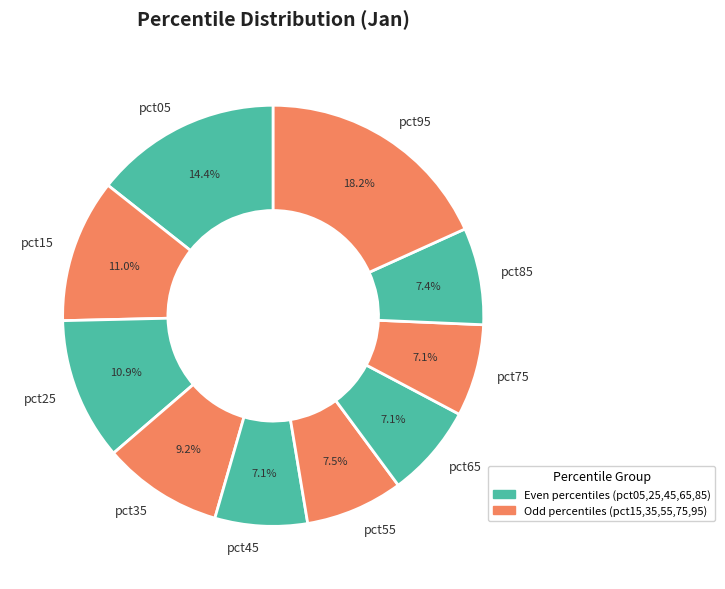

Combined, do pct25 and pct15 account for over 50%?

No